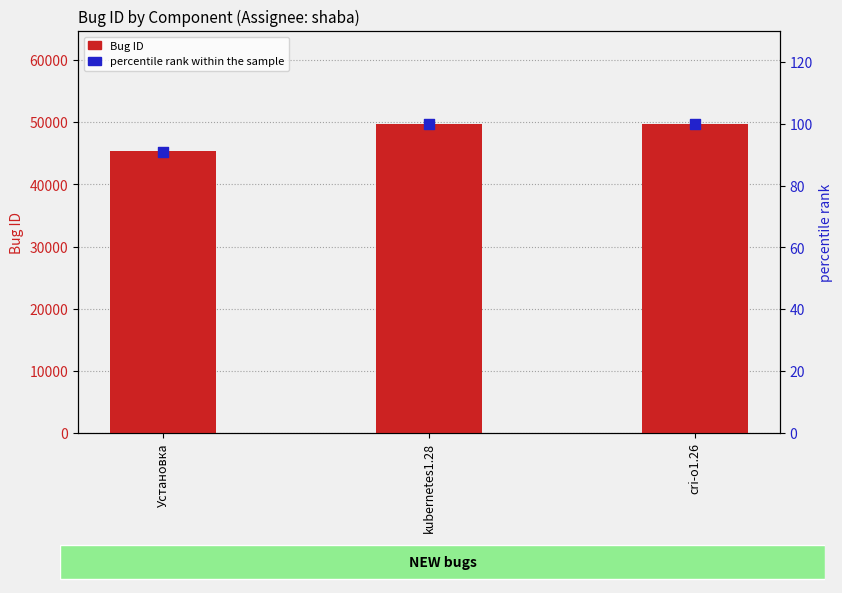

Which series reaches the maximum Y coordinate?

Bug ID